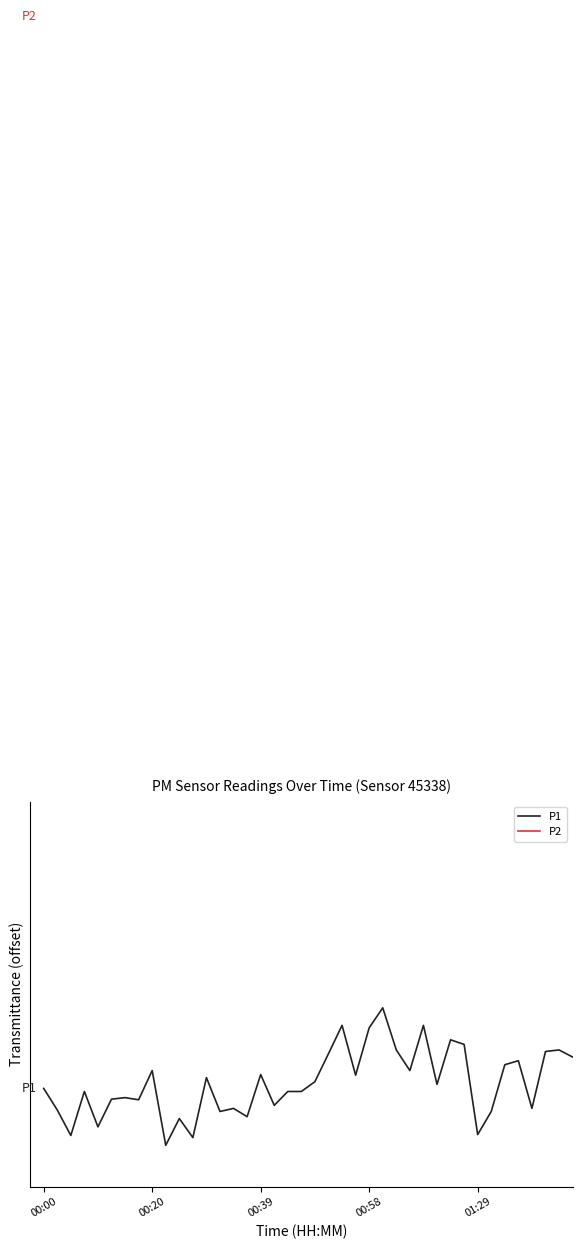

Reading left to right, list all the values displayed in this chart.

P1: 0.4	0.3	0.1	0.4	0.1	0.3	0.3	0.3	0.5	0.0	0.2	0.1	0.5	0.2	0.3	0.2	0.5	0.3	0.4	0.4	0.5	0.7	0.9	0.5	0.9	1.0	0.7	0.5	0.9	0.4	0.8	0.7	0.1	0.2	0.6	0.6	0.3	0.7	0.7	0.6
P2: 8.2	8.3	8.0	8.3	8.0	8.5	8.2	8.4	8.2	8.1	8.0	8.1	8.3	8.2	8.1	8.3	8.2	8.4	8.2	8.1	8.7	8.4	8.6	8.5	8.7	9.0	8.5	8.5	8.9	8.4	8.7	8.6	8.1	8.5	8.5	8.7	8.4	8.7	8.7	8.7